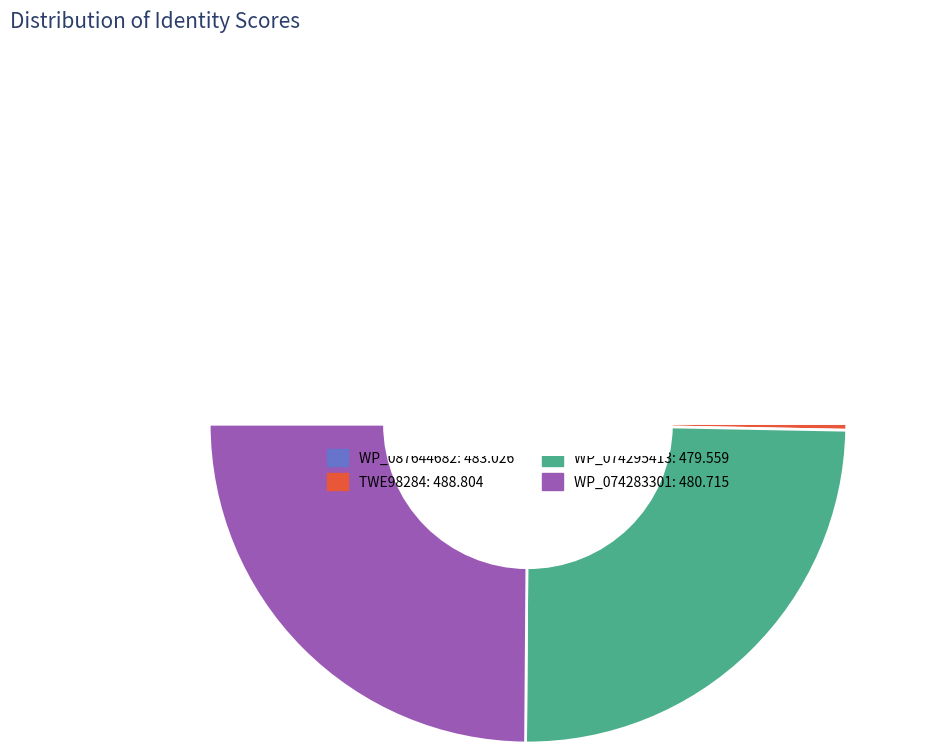

What is the change in value from WP_087644682 to WP_074283301?

-2.3